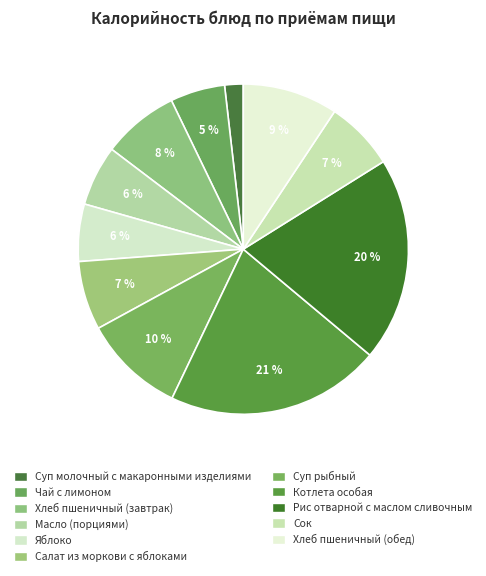

How many segments does this pie chart have?

11